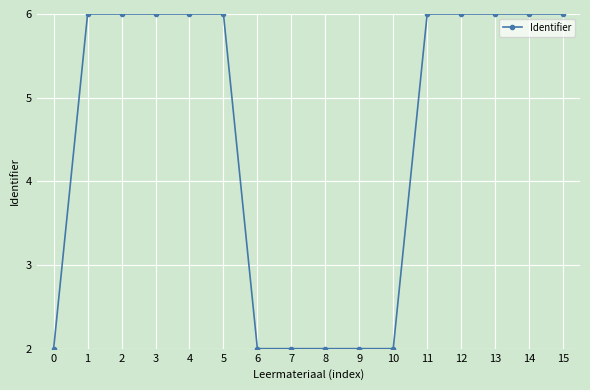

Approximately how many times larger is the value at 0 compared to 9?

1.0